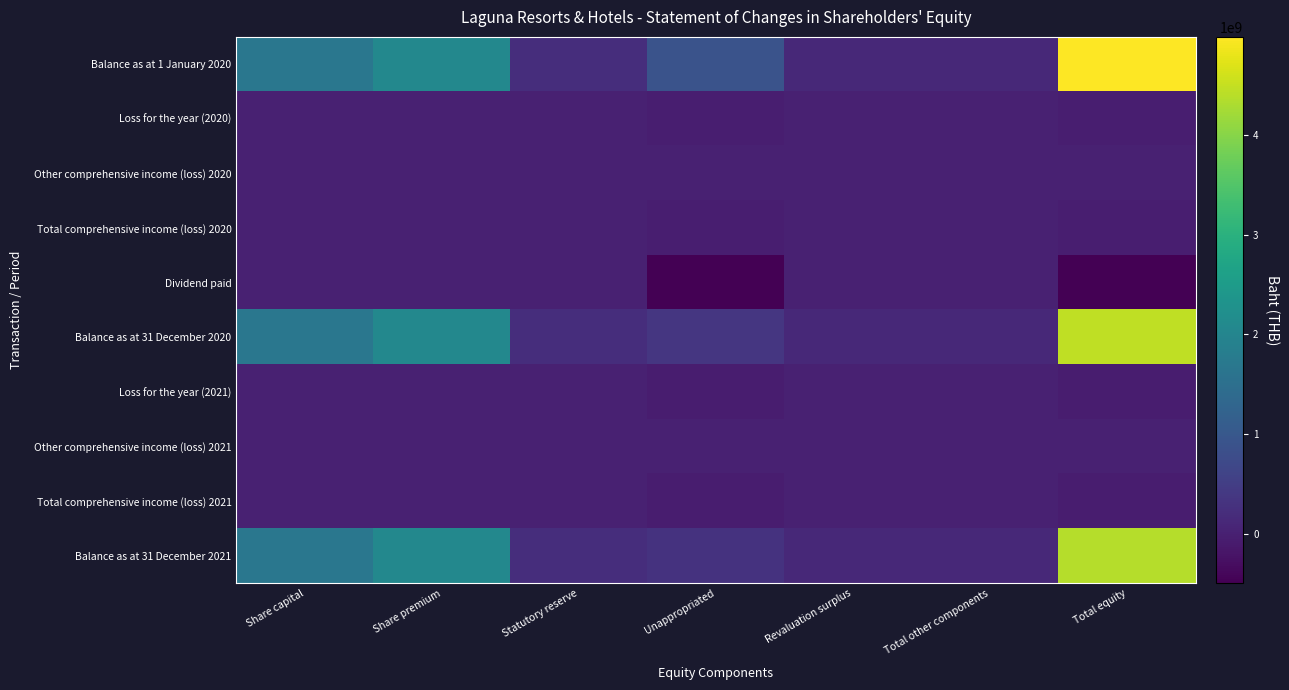

Reading left to right, list all the values displayed in this chart.

Balance as at 1 January 2020: Share capital=1666827010	Share premium=2062460582	Statutory reserve=211675358	Unappropriated=901083085	Revaluation surplus=141313392	Total other components=141313392	Total equity=4983359427
Loss for the year (2020): Share capital=0	Share premium=0	Statutory reserve=0	Unappropriated=-28919897	Revaluation surplus=0	Total other components=0	Total equity=-28919897
Other comprehensive income (loss) 2020: Share capital=0	Share premium=0	Statutory reserve=0	Unappropriated=-5103156	Revaluation surplus=0	Total other components=0	Total equity=-5103156
Total comprehensive income (loss) 2020: Share capital=0	Share premium=0	Statutory reserve=0	Unappropriated=-34023053	Revaluation surplus=0	Total other components=0	Total equity=-34023053
Dividend paid: Share capital=0	Share premium=0	Statutory reserve=0	Unappropriated=-500042355	Revaluation surplus=0	Total other components=0	Total equity=-500042355
Balance as at 31 December 2020: Share capital=1666827010	Share premium=2062460582	Statutory reserve=211675358	Unappropriated=367017677	Revaluation surplus=141313392	Total other components=141313392	Total equity=4449294019
Loss for the year (2021): Share capital=0	Share premium=0	Statutory reserve=0	Unappropriated=-69665753	Revaluation surplus=0	Total other components=0	Total equity=-69665753
Other comprehensive income (loss) 2021: Share capital=0	Share premium=0	Statutory reserve=0	Unappropriated=0	Revaluation surplus=0	Total other components=0	Total equity=0
Total comprehensive income (loss) 2021: Share capital=0	Share premium=0	Statutory reserve=0	Unappropriated=-69665753	Revaluation surplus=0	Total other components=0	Total equity=-69665753
Balance as at 31 December 2021: Share capital=1666827010	Share premium=2062460582	Statutory reserve=211675358	Unappropriated=297351924	Revaluation surplus=141313392	Total other components=141313392	Total equity=4379628266